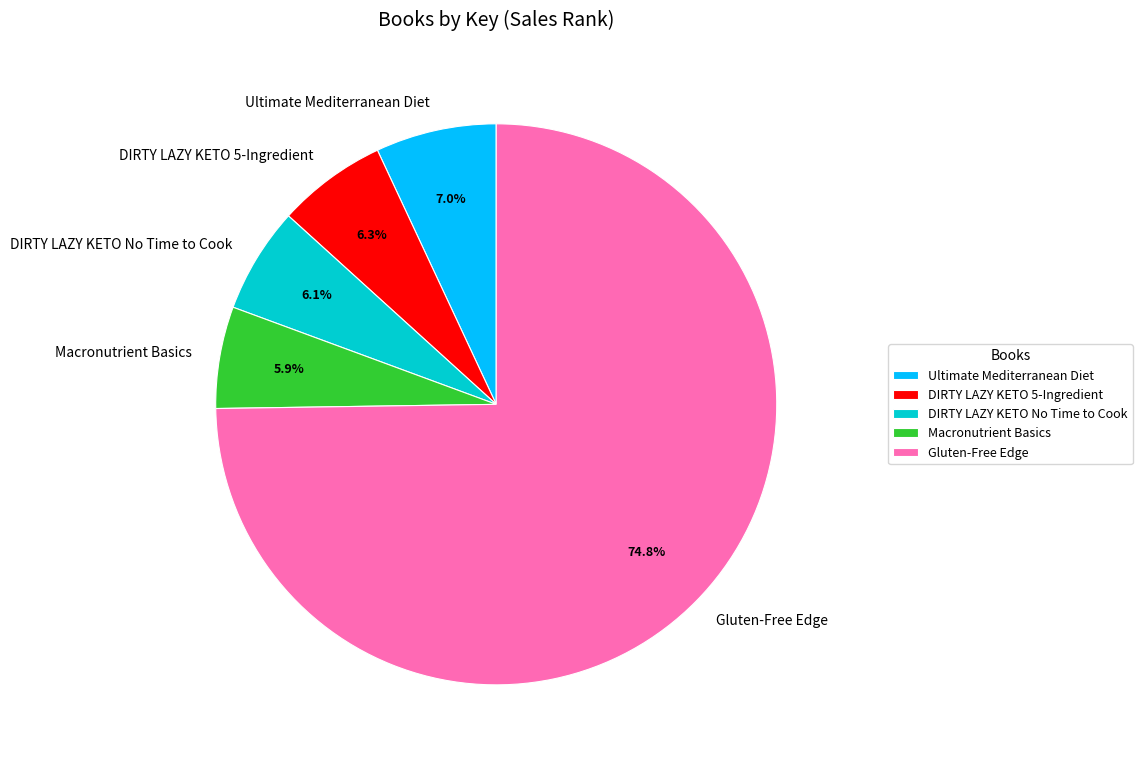

Which category has the biggest portion of the pie?

Gluten-Free Edge